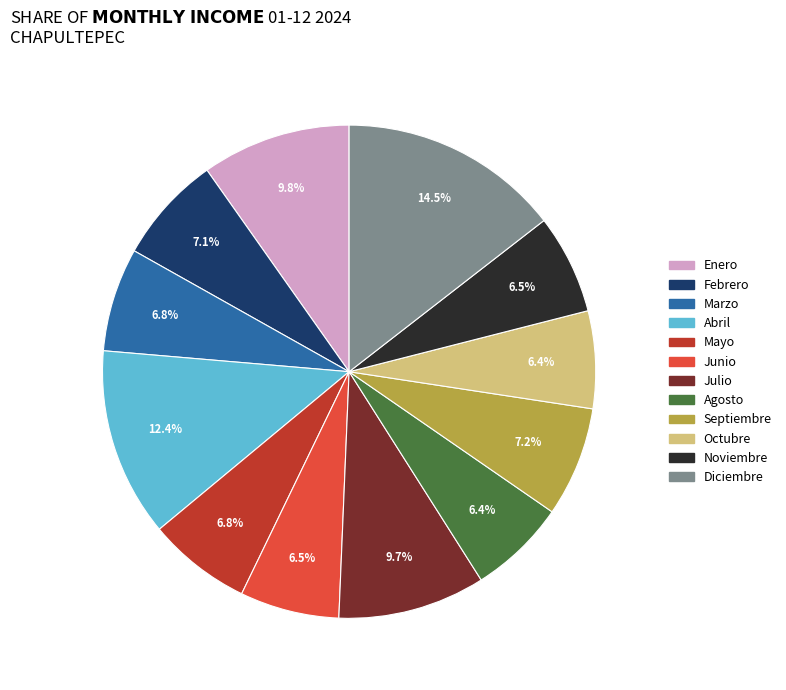

Count the number of slices in the pie.

12